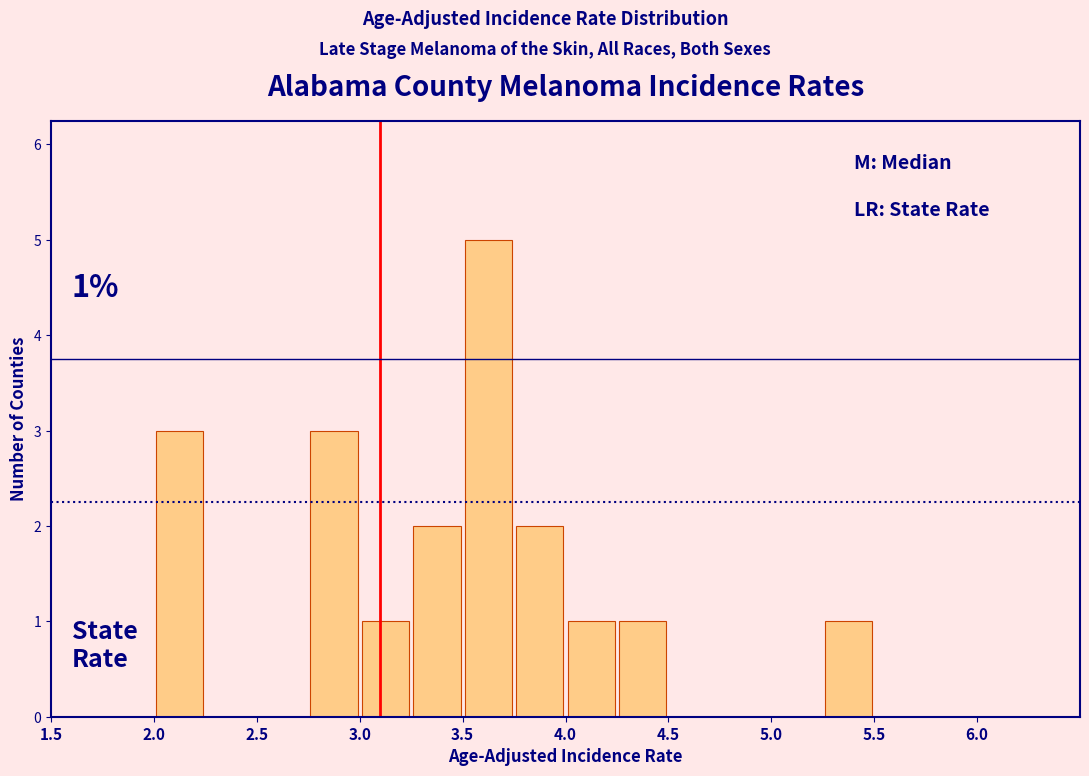

Over which range of the x-axis is the bar tallest?

3.50 to 3.75